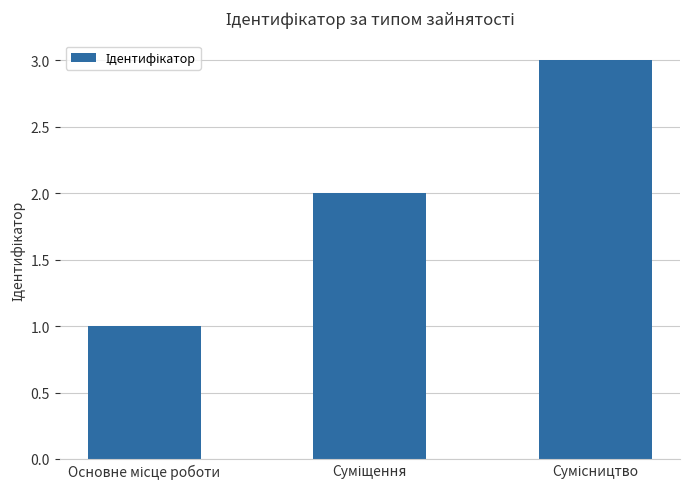

What is the sum of all values?

6